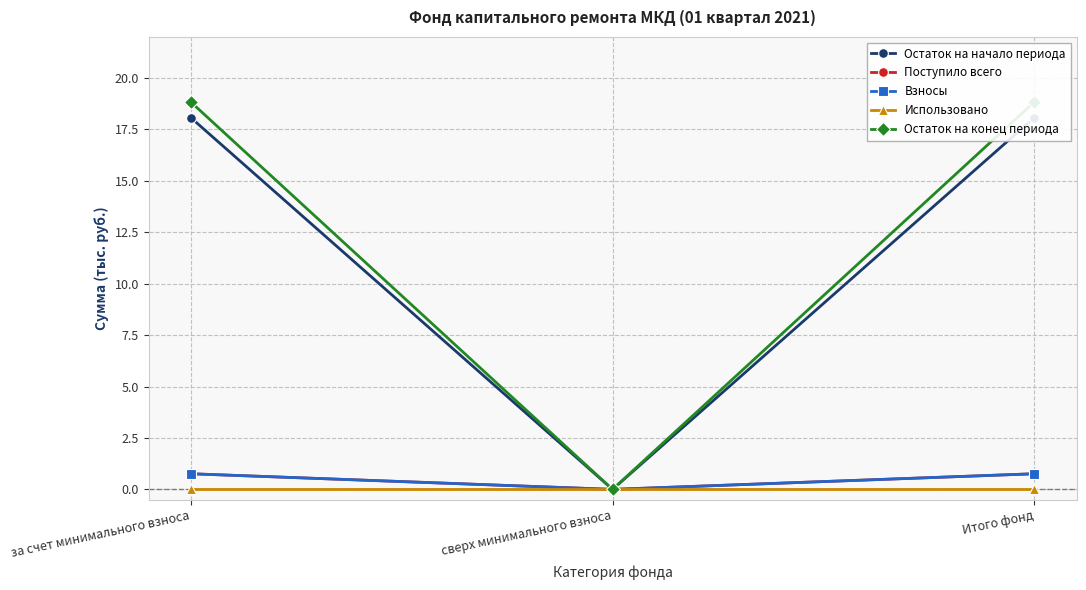

What is the label of the 1st point from the right?

Итого фонд